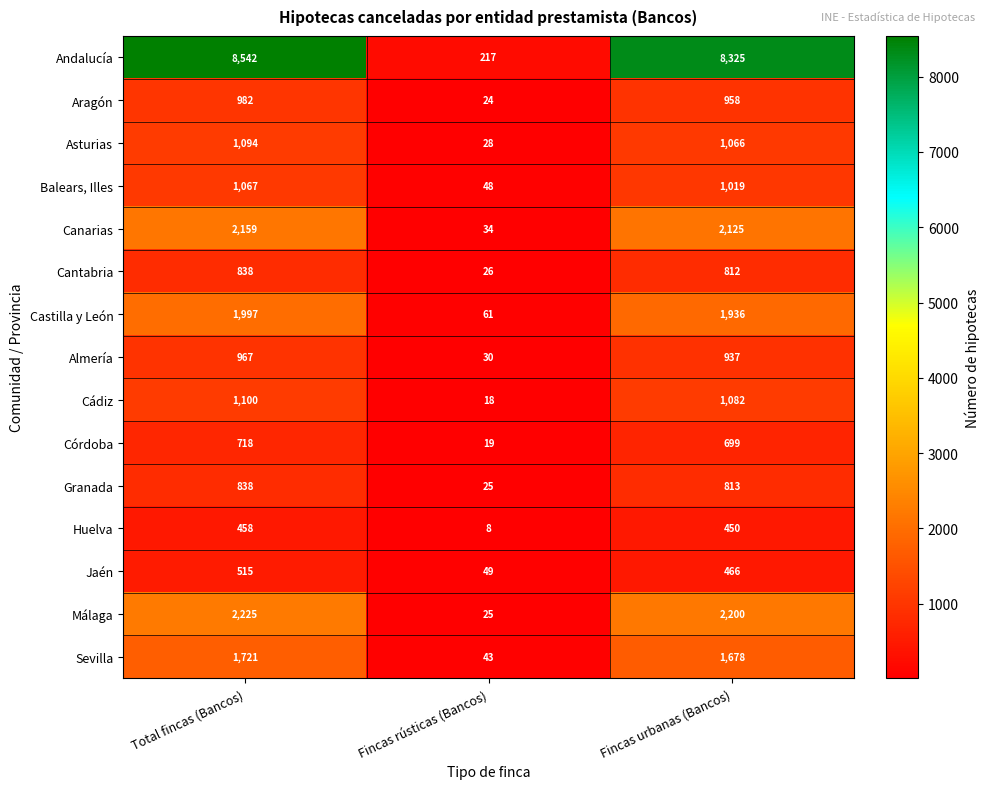

List the labels in order of Córdoba value, largest first.

Total fincas (Bancos), Fincas urbanas (Bancos), Fincas rústicas (Bancos)